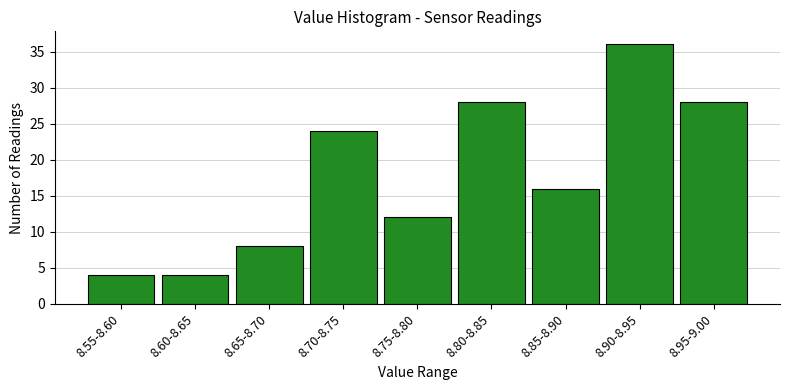

Reading right to left, what are all the values shown in this chart?

28	36	16	28	12	24	8	4	4